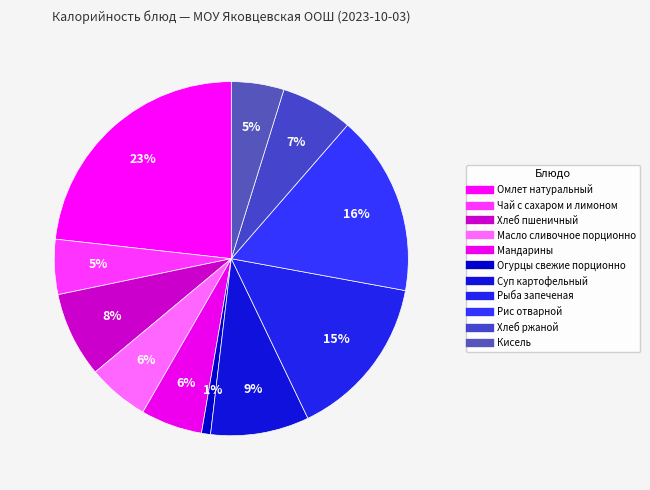

How many segments does this pie chart have?

11